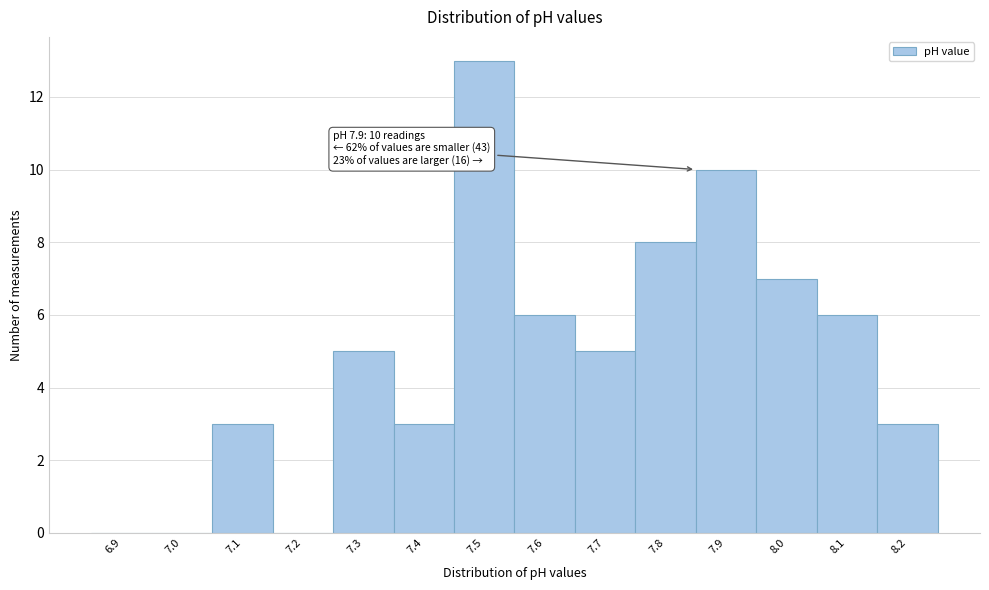

Reading left to right, transcribe all the data shown in this chart.

6.9=0	7.0=0	7.1=3	7.2=0	7.3=5	7.4=3	7.5=13	7.6=6	7.7=5	7.8=8	7.9=10	8.0=7	8.1=6	8.2=3